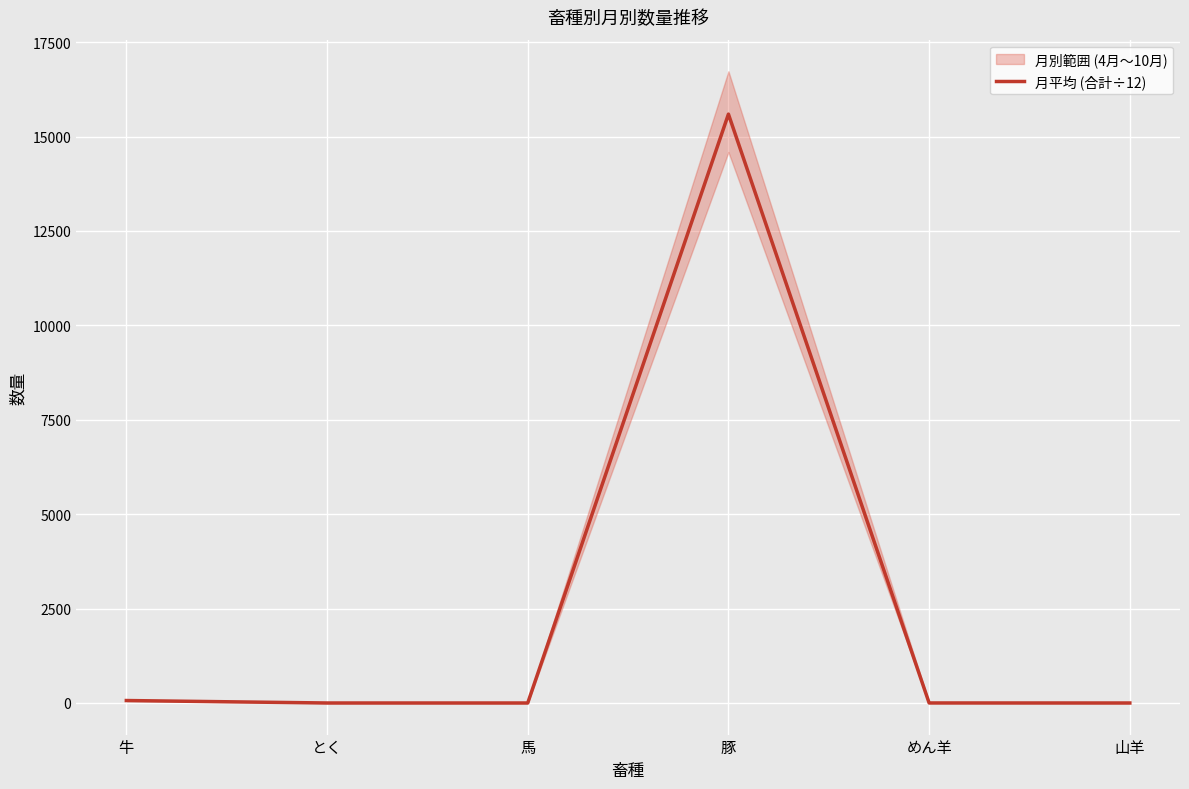

Is this an area chart (filled region under the line)?

No